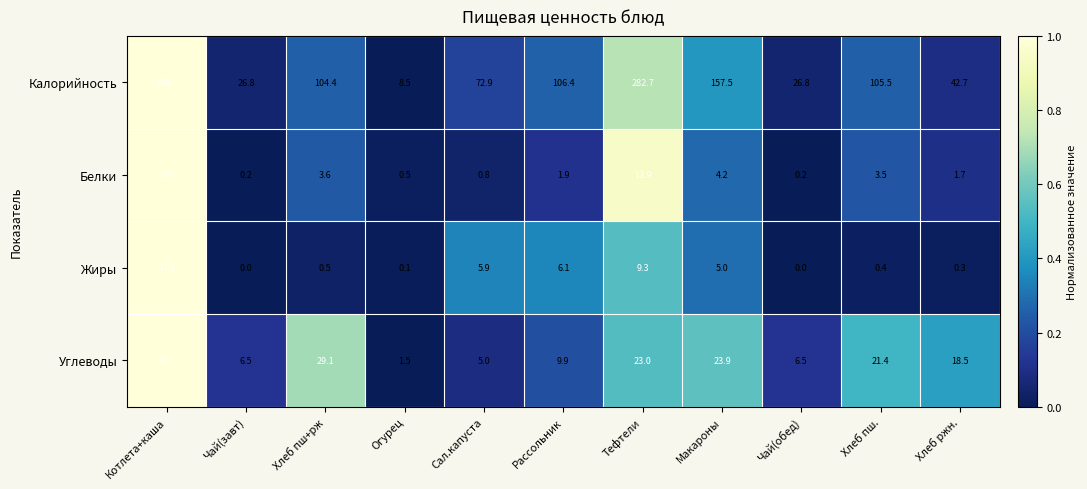

Which series has the largest total across all categories?

Калорийность